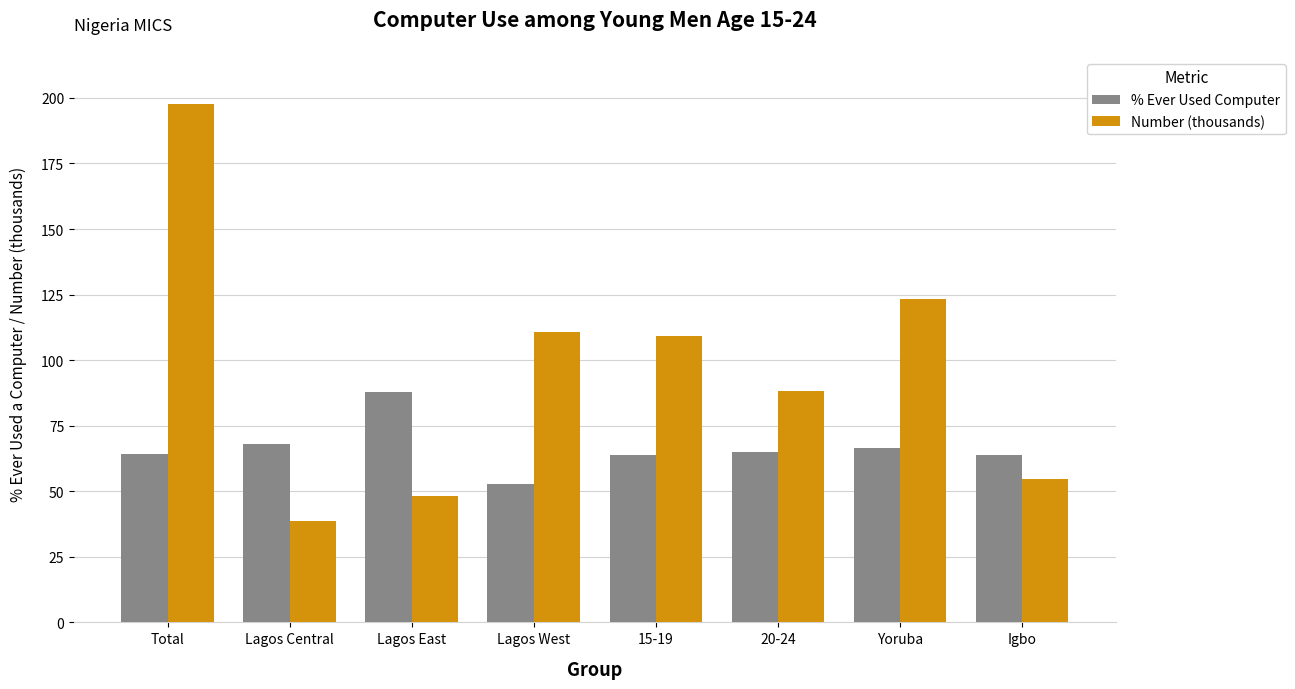

What is the approximate value of Number (thousands) at Lagos West?

110.7